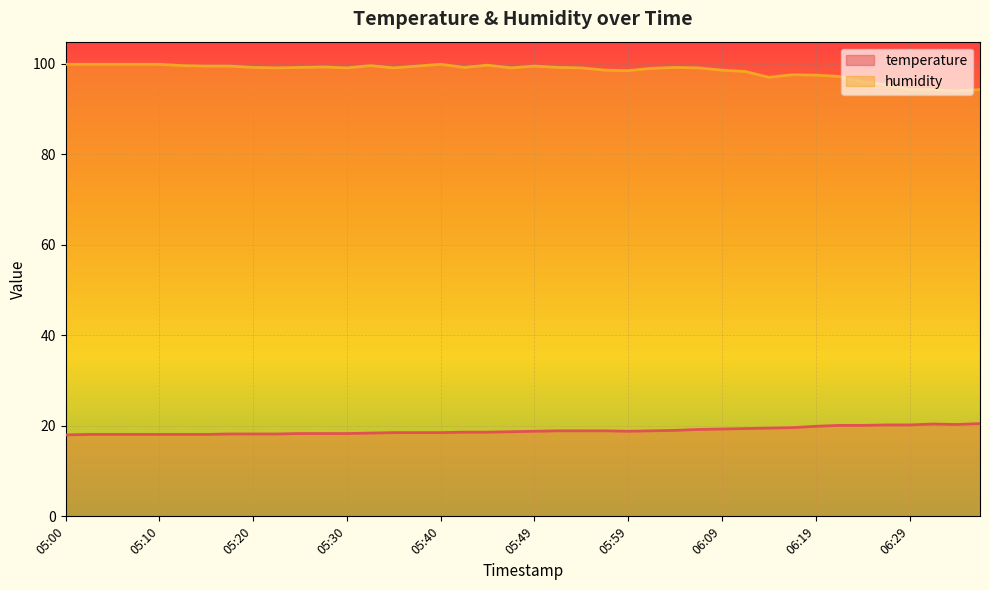

What are all the series names shown in the legend?

temperature, humidity